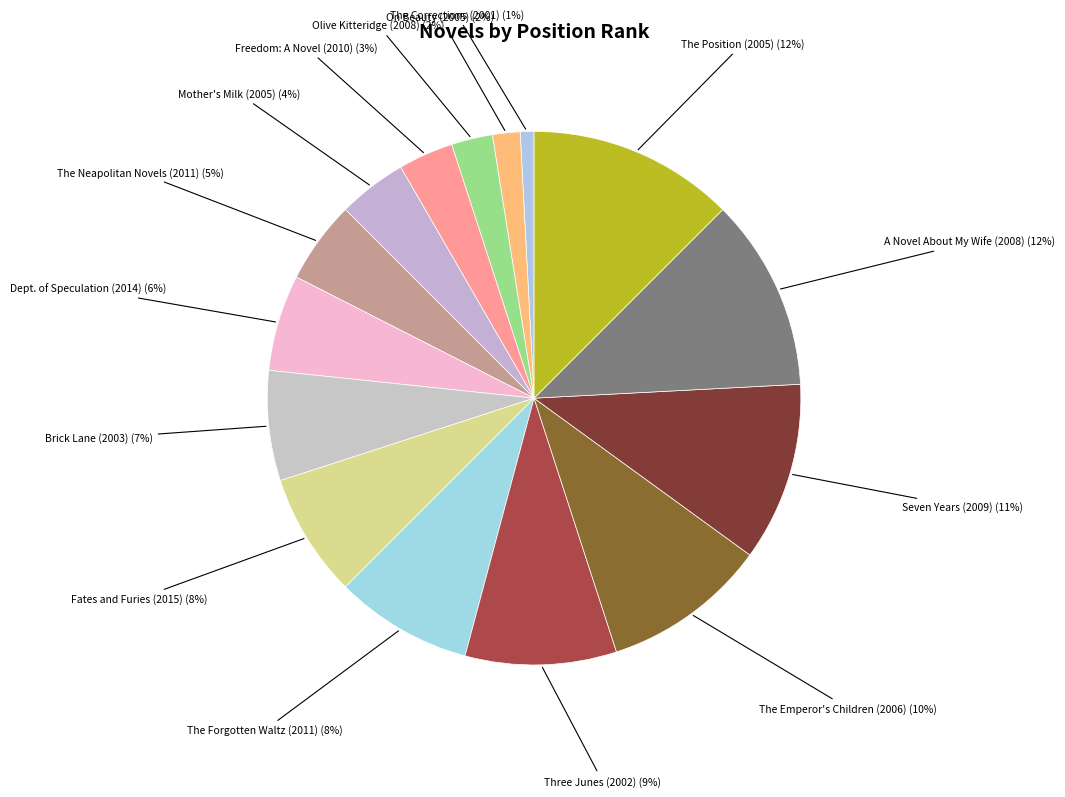

Count the number of slices in the pie.

15